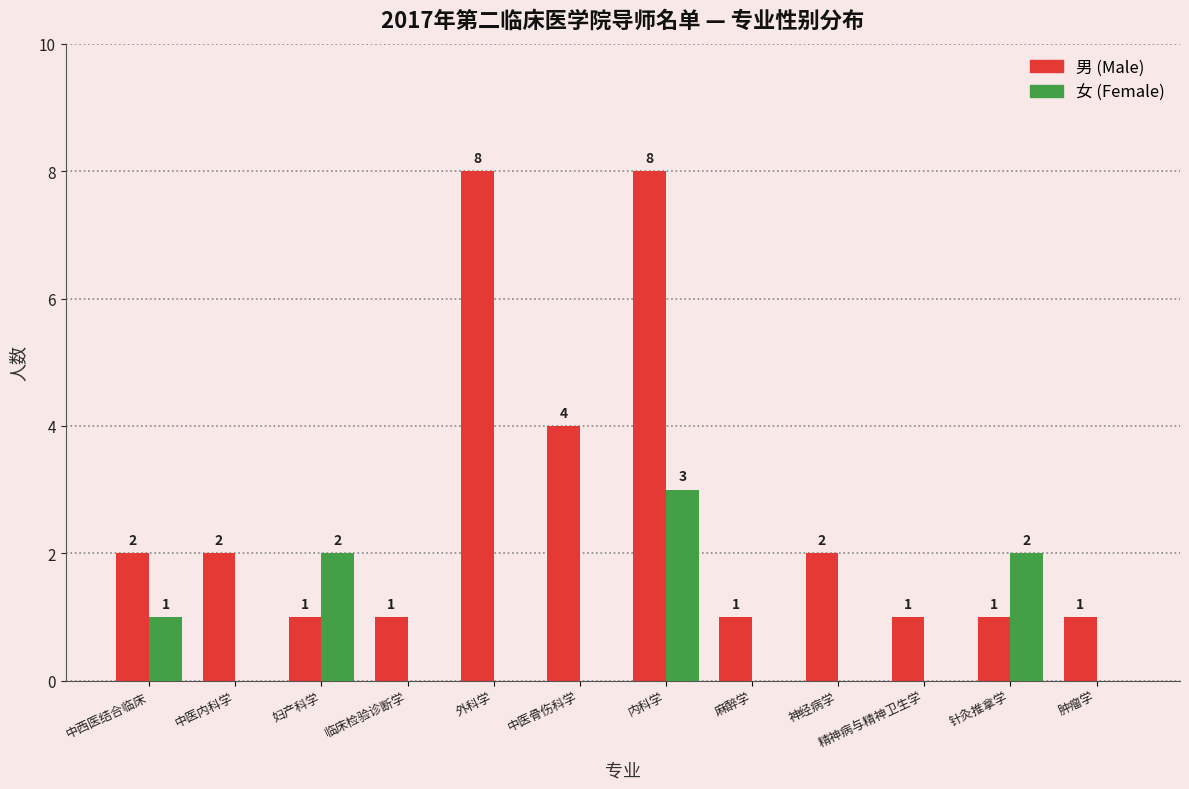

Reading left to right, what are all the values shown in this chart?

男: 中西医结合临床=2	中医内科学=2	妇产科学=1	临床检验诊断学=1	外科学=8	中医骨伤科学=4	内科学=8	麻醉学=1	神经病学=2	精神病与精神卫生学=1	针灸推拿学=1	肿瘤学=1
女: 中西医结合临床=1	中医内科学=0	妇产科学=2	临床检验诊断学=0	外科学=0	中医骨伤科学=0	内科学=3	麻醉学=0	神经病学=0	精神病与精神卫生学=0	针灸推拿学=2	肿瘤学=0